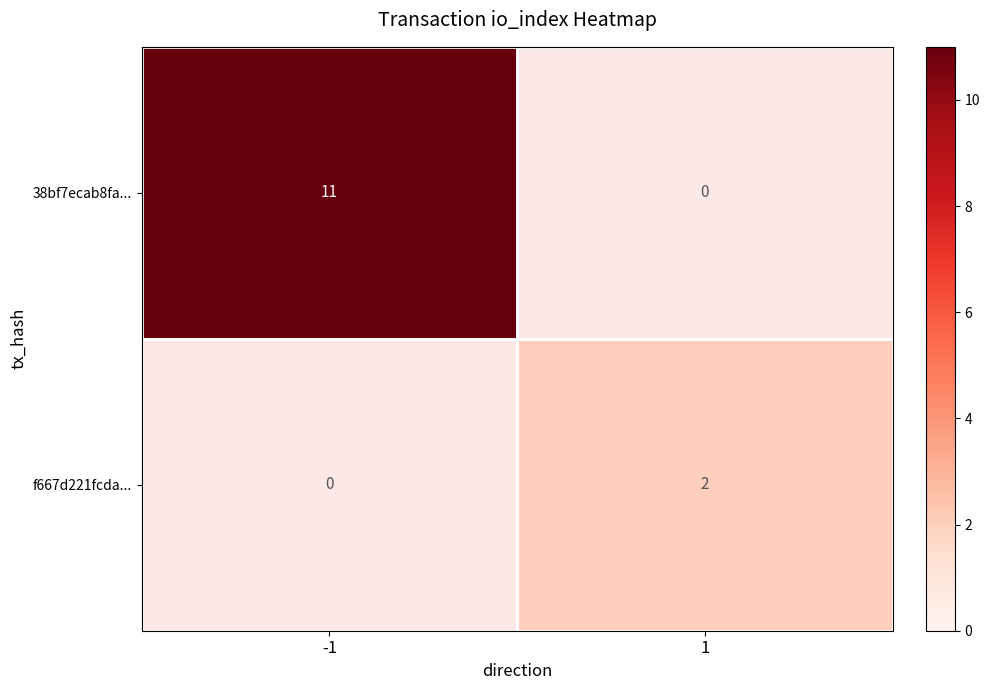

At which category does the chart reach its peak across all series?

-1